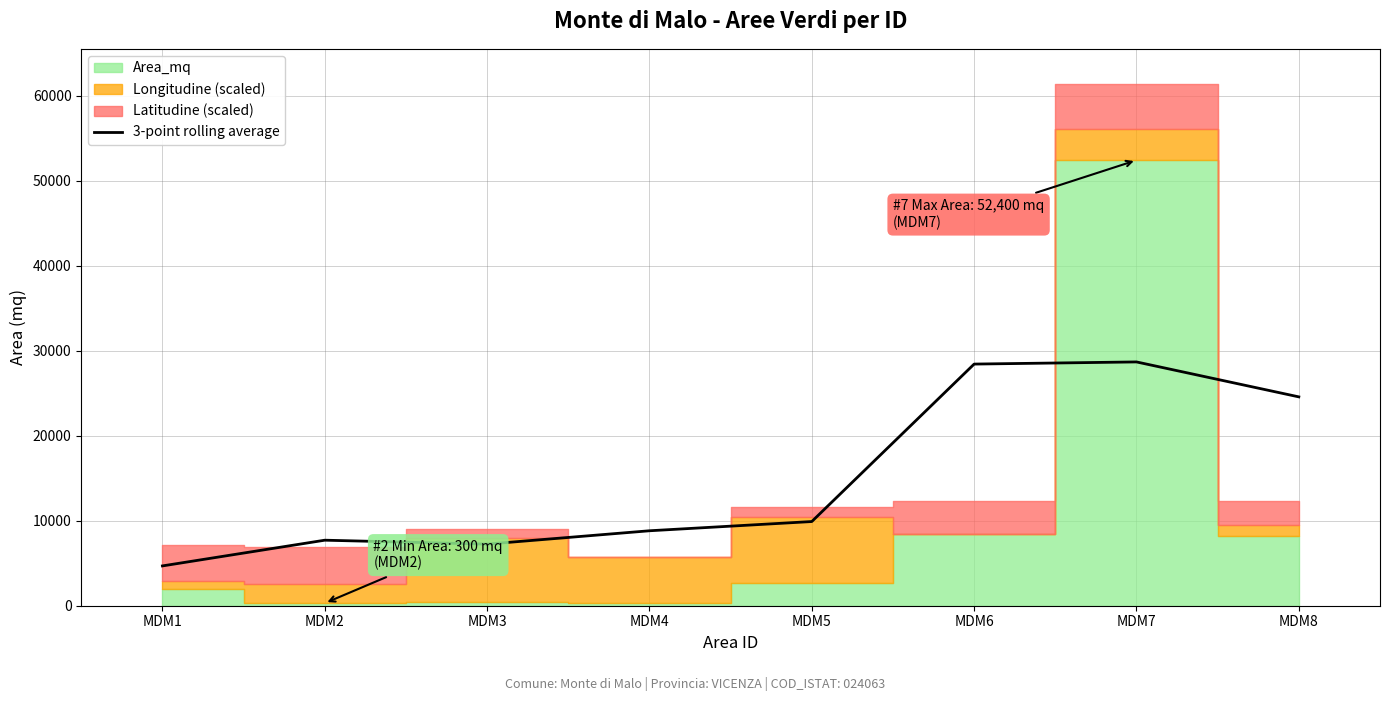

What is the value of the 6th point from the left?

28421.3